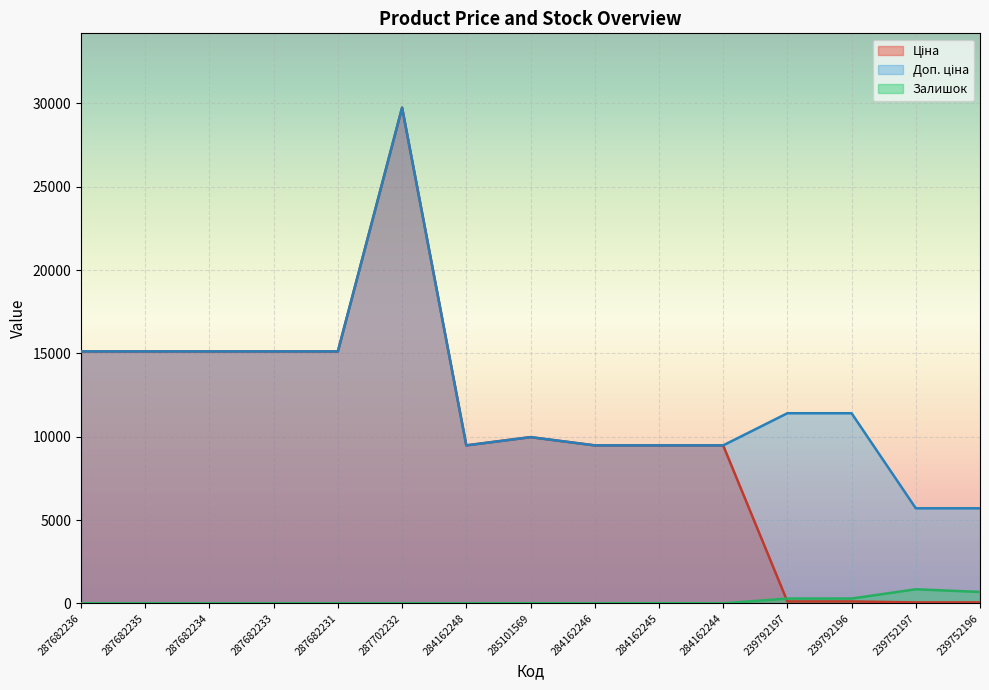

Reading left to right, transcribe all the data shown in this chart.

Ціна: 287682236=15120.0	287682235=15120.0	287682234=15120.0	287682233=15120.0	287682231=15120.0	287702232=29747.2	284162248=9480.1	285101569=9975.0	284162246=9480.1	284162245=9480.1	284162244=9480.1	239792197=114.1	239792196=114.1	239752197=57.0	239752196=57.0
Доп. ціна: 287682236=15120.0	287682235=15120.0	287682234=15120.0	287682233=15120.0	287682231=15120.0	287702232=29747.2	284162248=9480.1	285101569=9975.0	284162246=9480.1	284162245=9480.1	284162244=9480.1	239792197=11410.0	239792196=11410.0	239752197=5705.0	239752196=5705.0
Залишок: 287682236=0.0	287682235=0.0	287682234=0.0	287682233=0.0	287682231=0.0	287702232=0.0	284162248=0.0	285101569=7.0	284162246=0.0	284162245=8.0	284162244=0.0	239792197=289.0	239792196=290.0	239752197=845.0	239752196=683.0